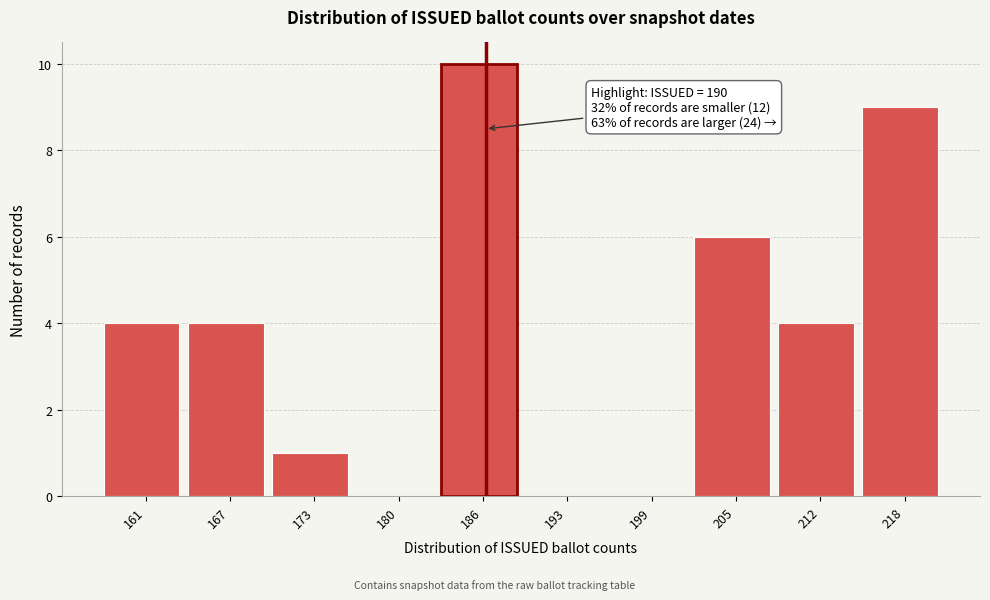

Reading right to left, list all the values displayed in this chart.

218=9	212=4	205=6	199=0	193=0	186=10	180=0	173=1	167=4	161=4